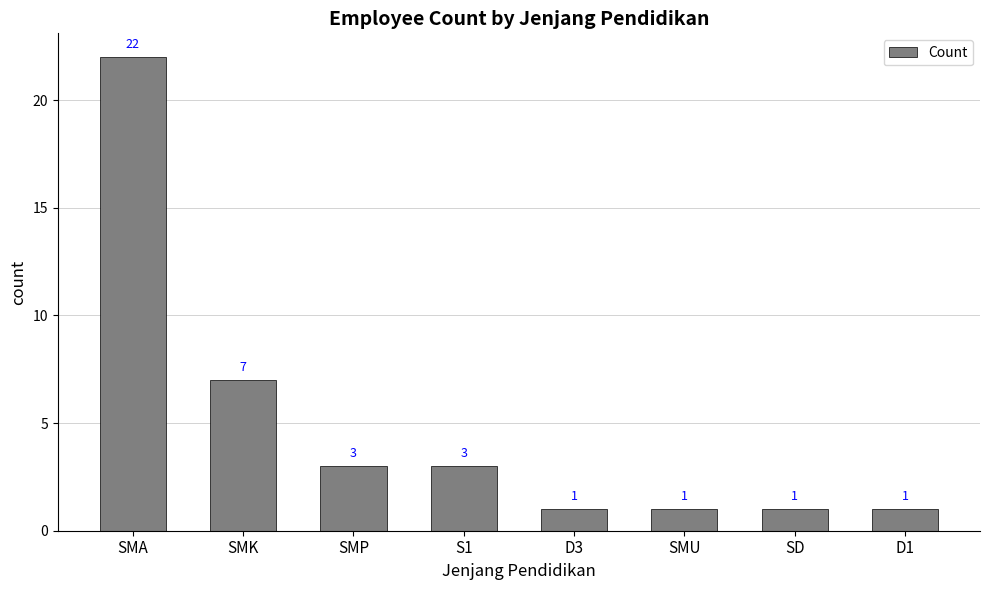

The value at SMP is 5. True or false?

False